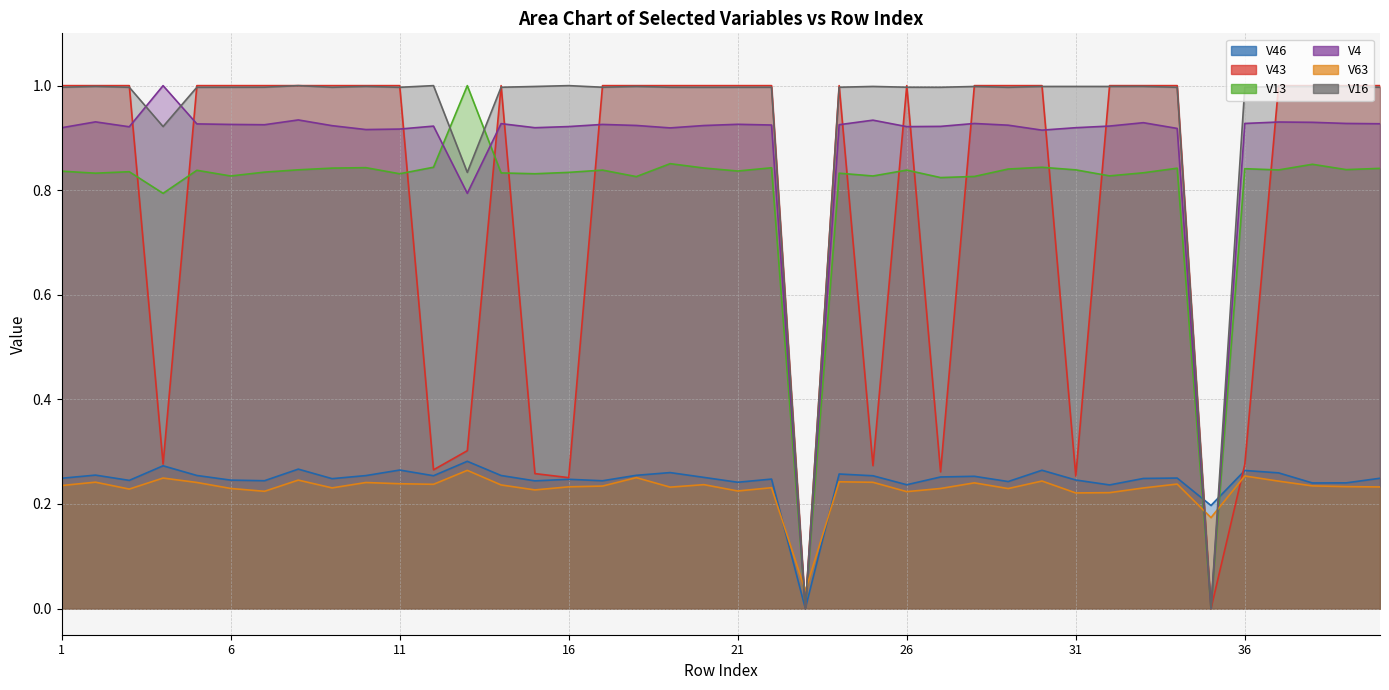

Is it true that V63 equals 0.4 at 10?

False